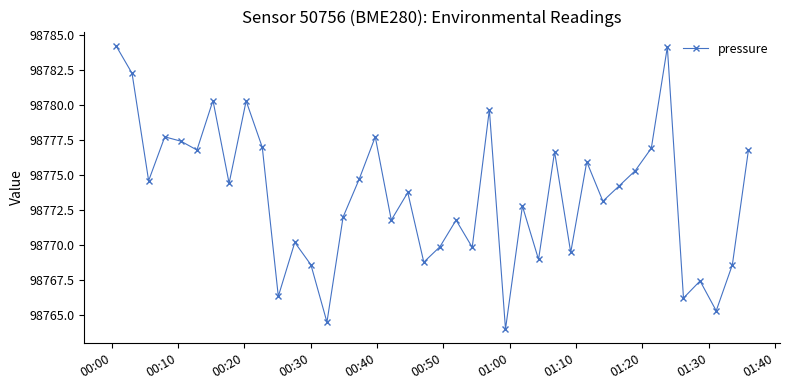

What is the greatest value displayed?

98784.2